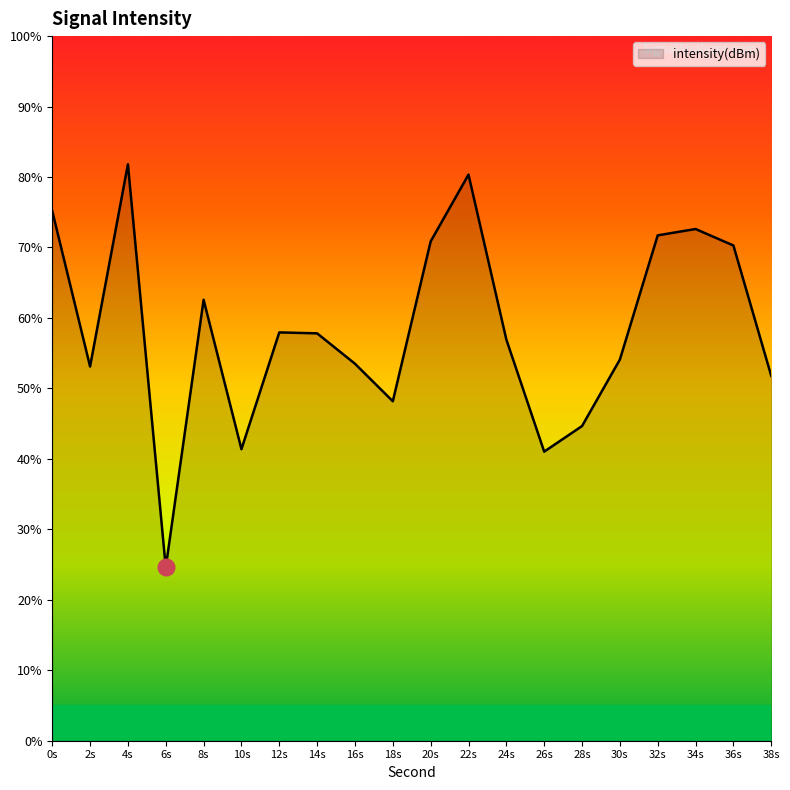

True or false: the data shows 70.3 at 36s.

True